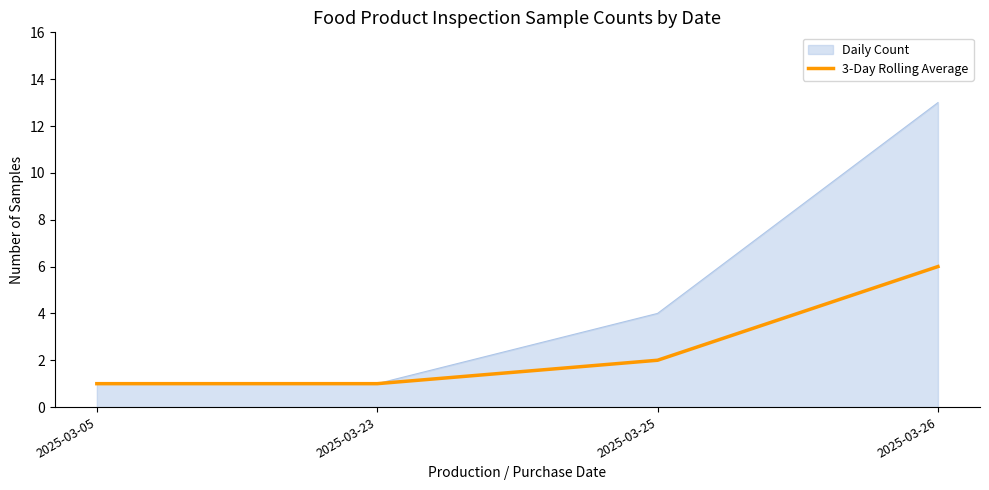

At 2025-03-26, list the series in order from largest to smallest.

Daily Count, 3-Day Rolling Average